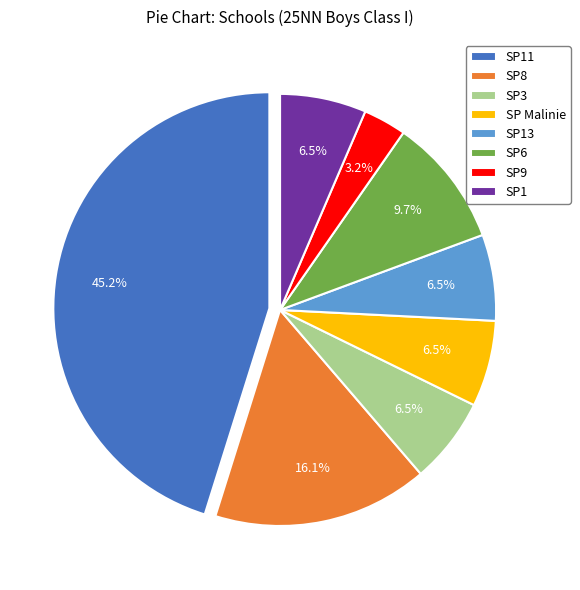

What percentage is NOT represented by SP Malinie?

93.5%